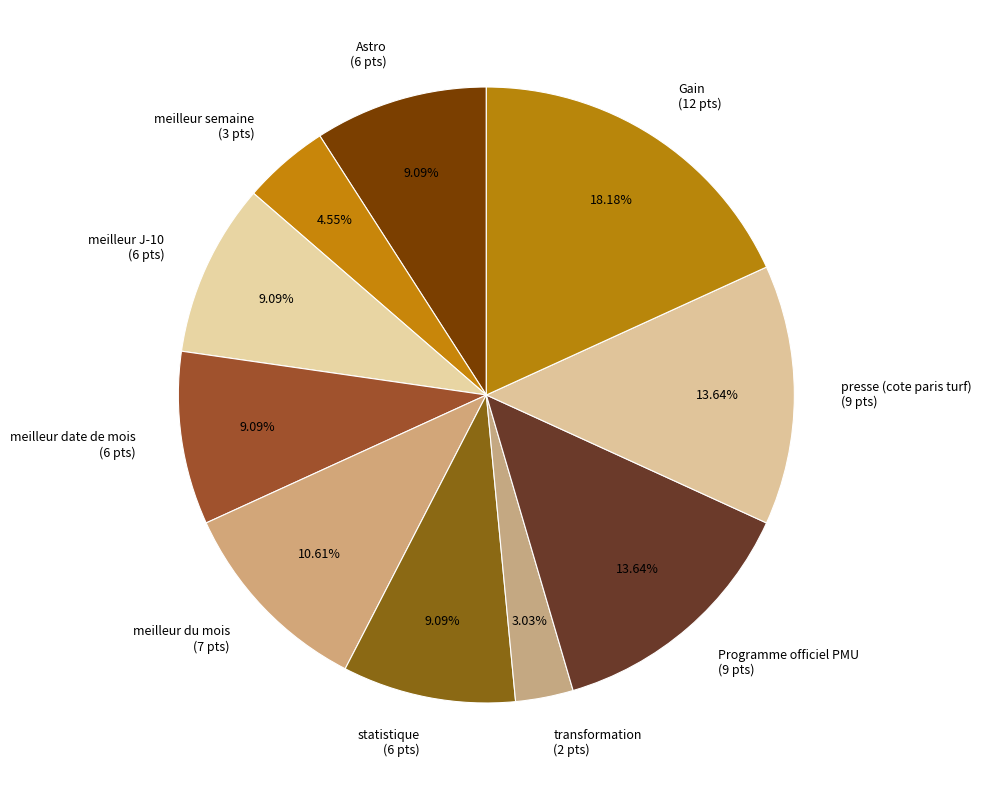

Does any single category account for the majority?

No